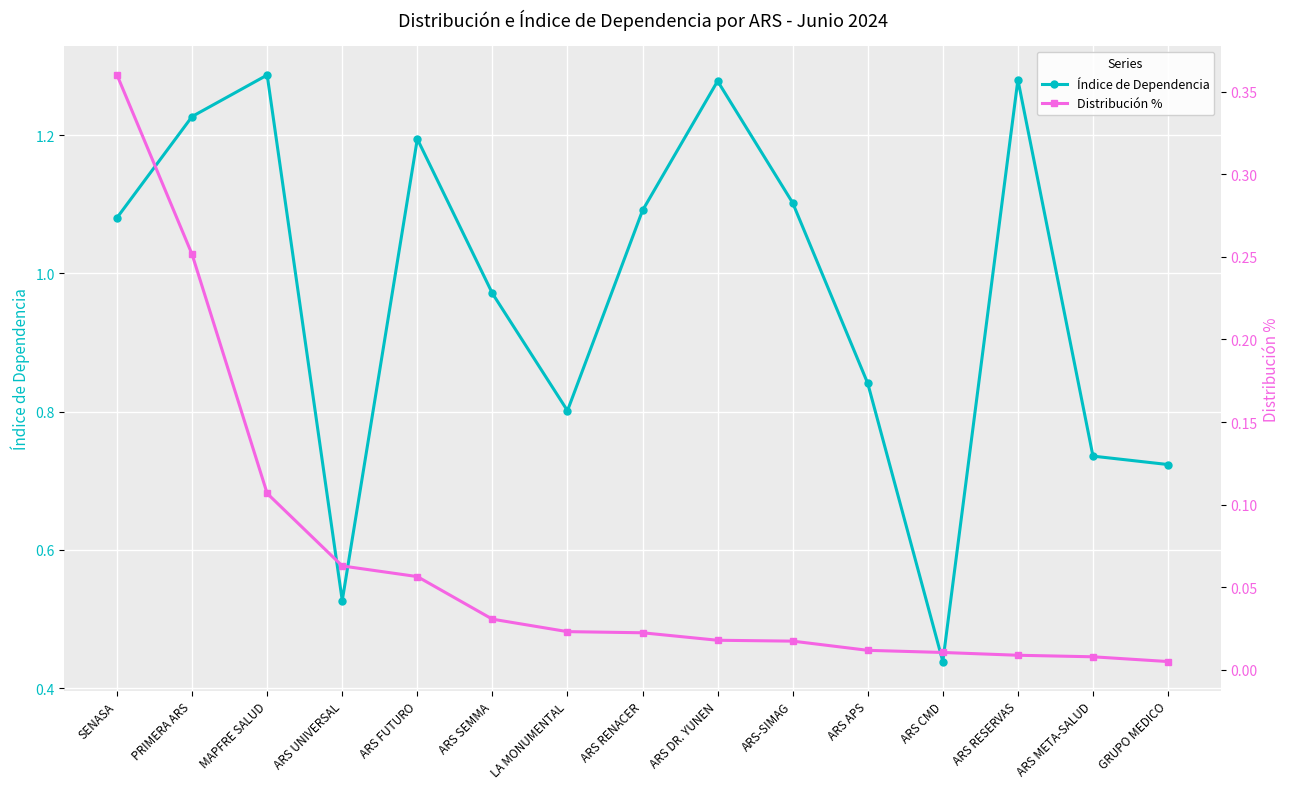

Which category has the highest value in the Distribución % series?

SENASA